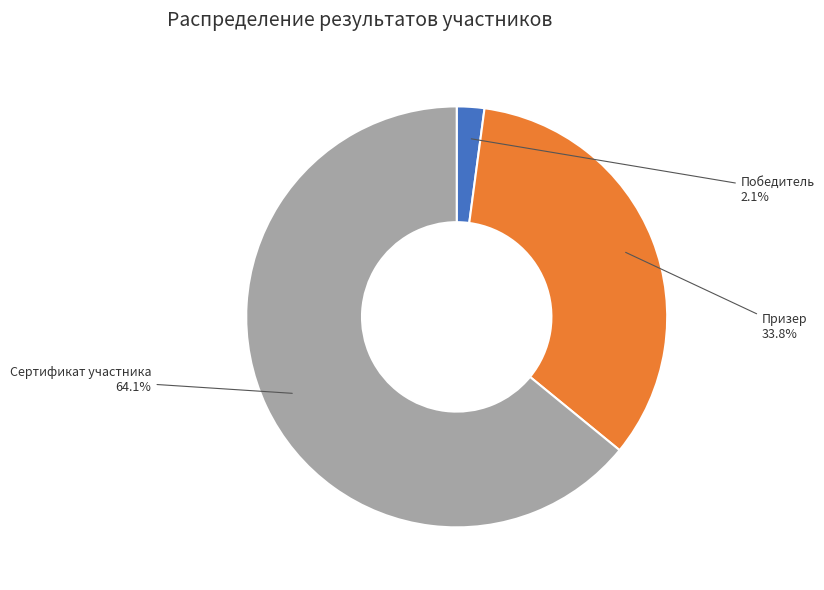

How many segments does this pie chart have?

3